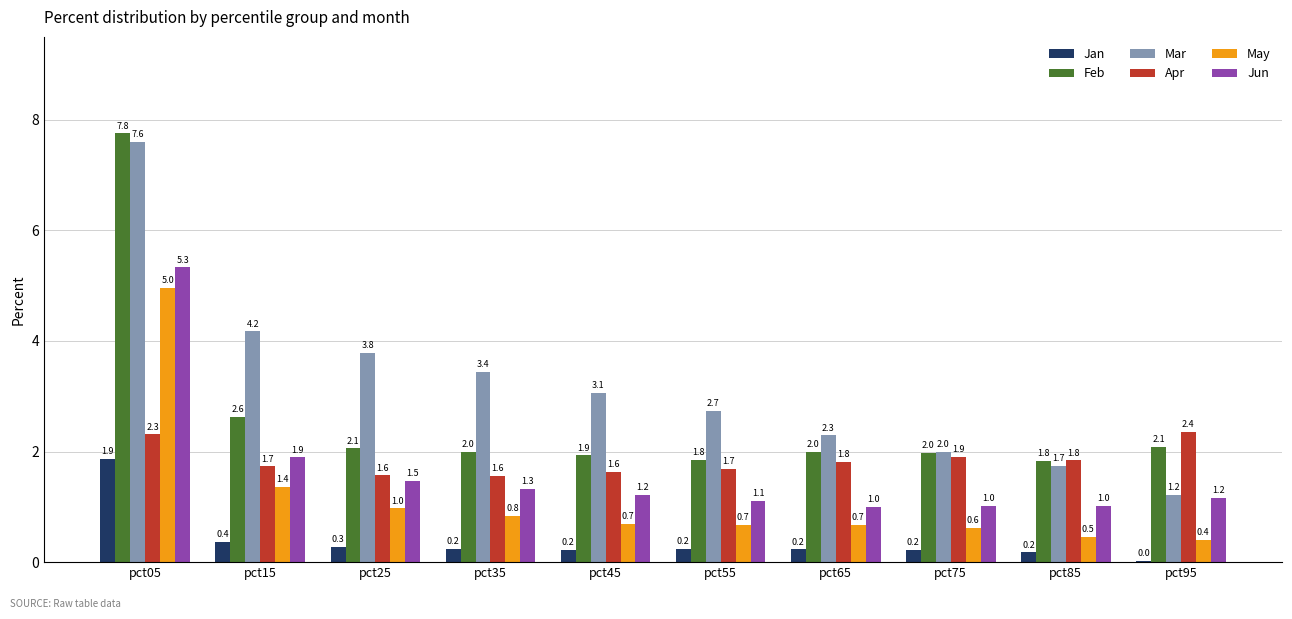

What is the maximum value for Jun?

5.3